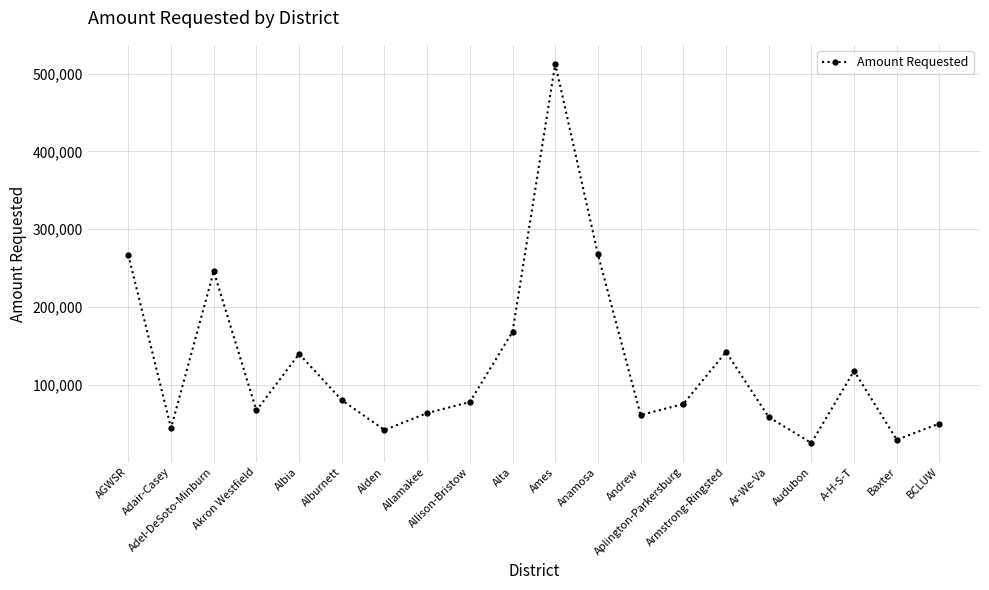

Between A-H-S-T and Allamakee, which is larger?

A-H-S-T